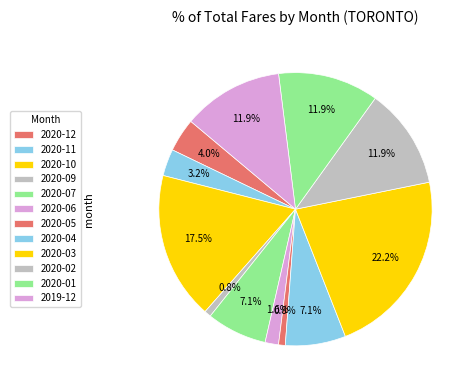

How many slices are in this pie chart?

12